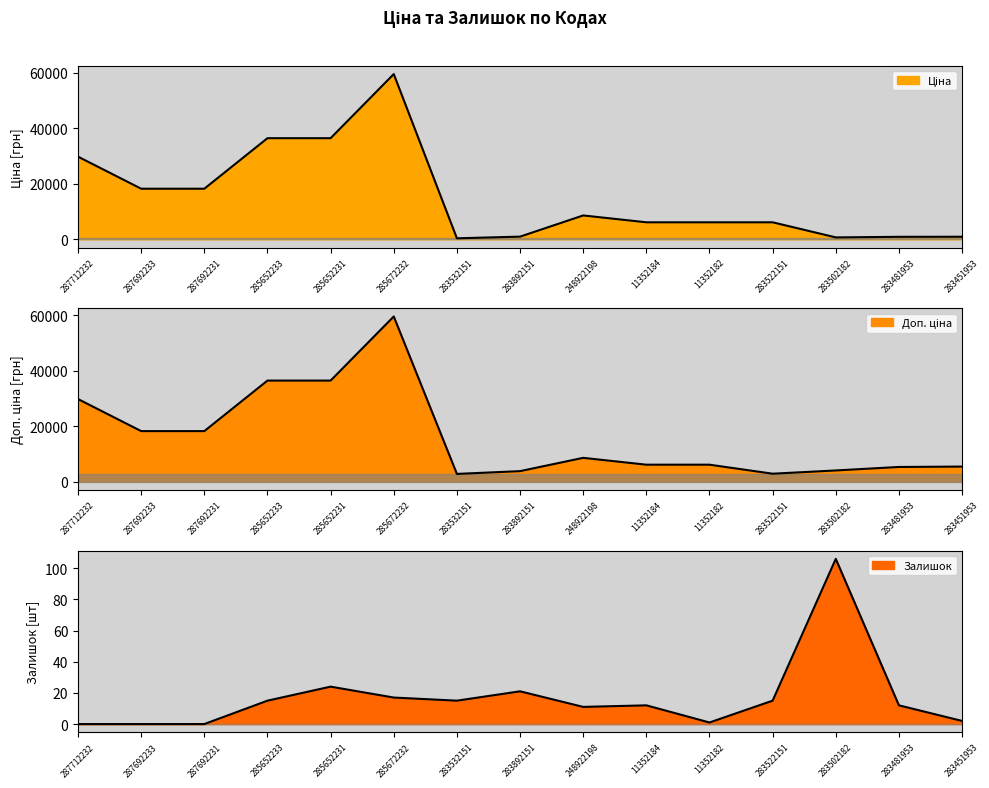

How many values in the Залишок series are below 12?

6